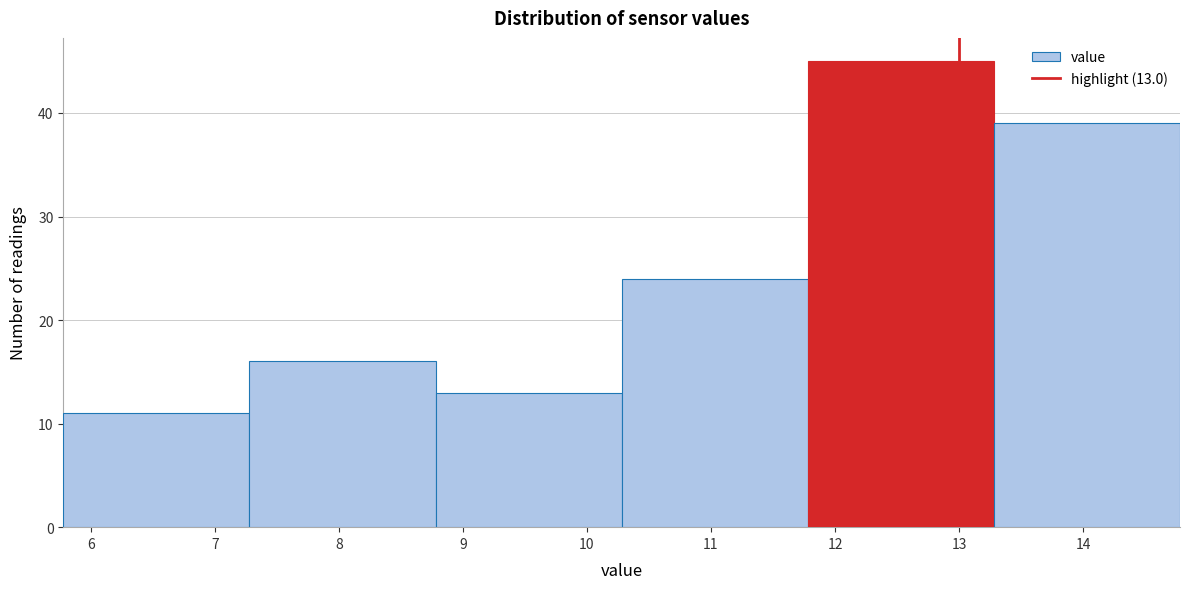

Which range on the x-axis has the tallest bar?

11.78 to 13.28